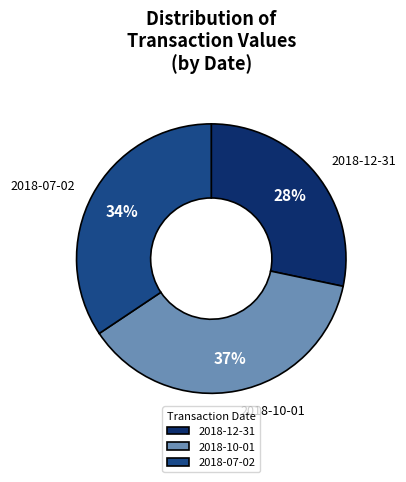

Is the sum of 2018-07-02 and 2018-12-31 greater than half?

Yes